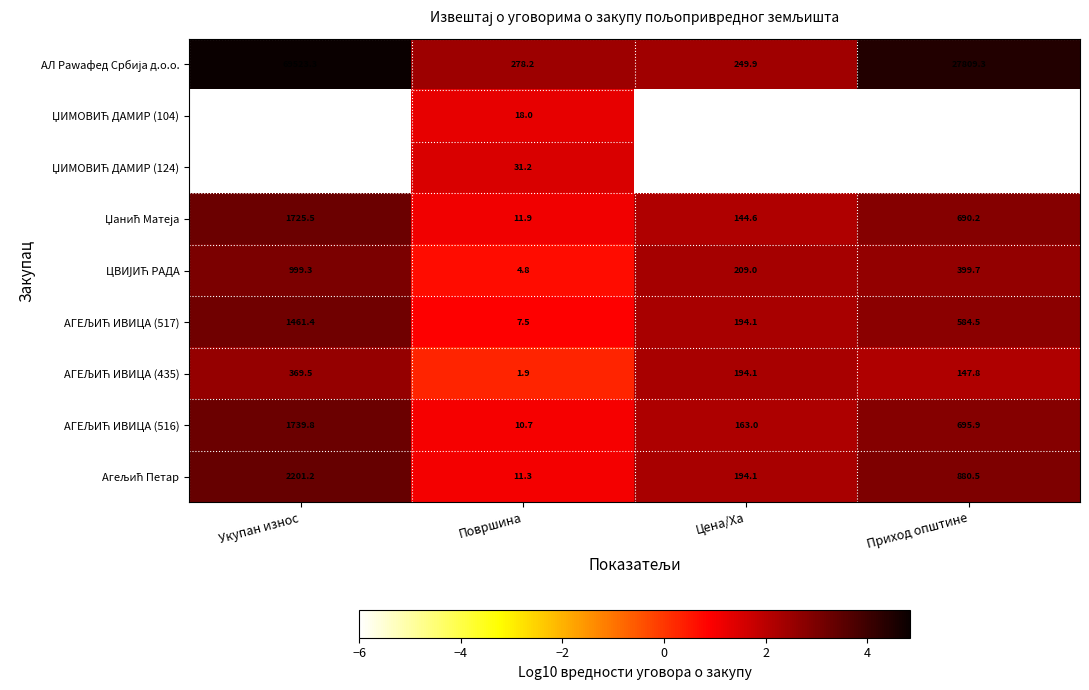

At which category is the sum across all series the highest?

Укупан износ